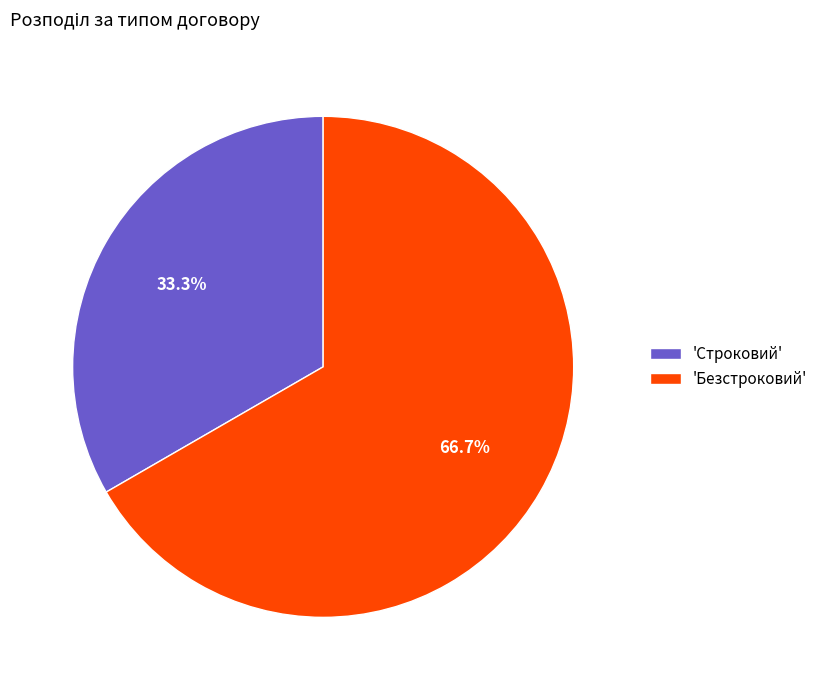

Rank the categories by value from highest to lowest.

'Безстроковий', 'Строковий'